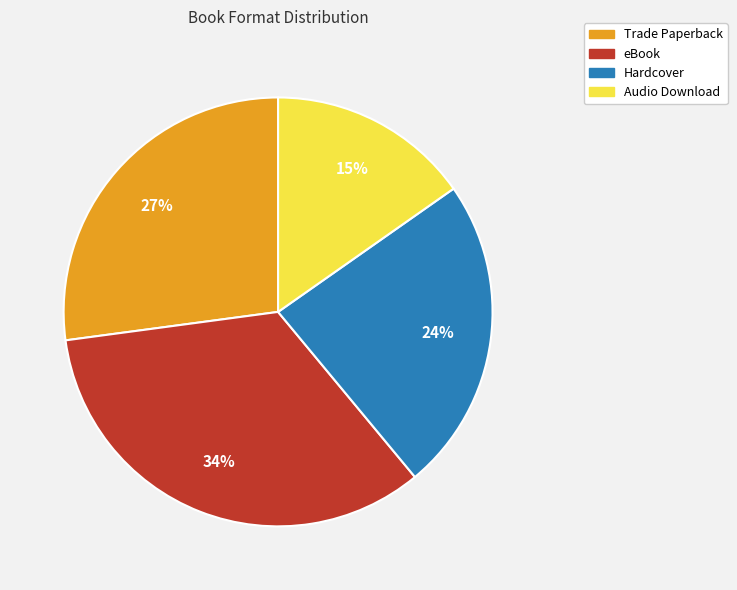

What is the largest slice in the pie chart?

eBook